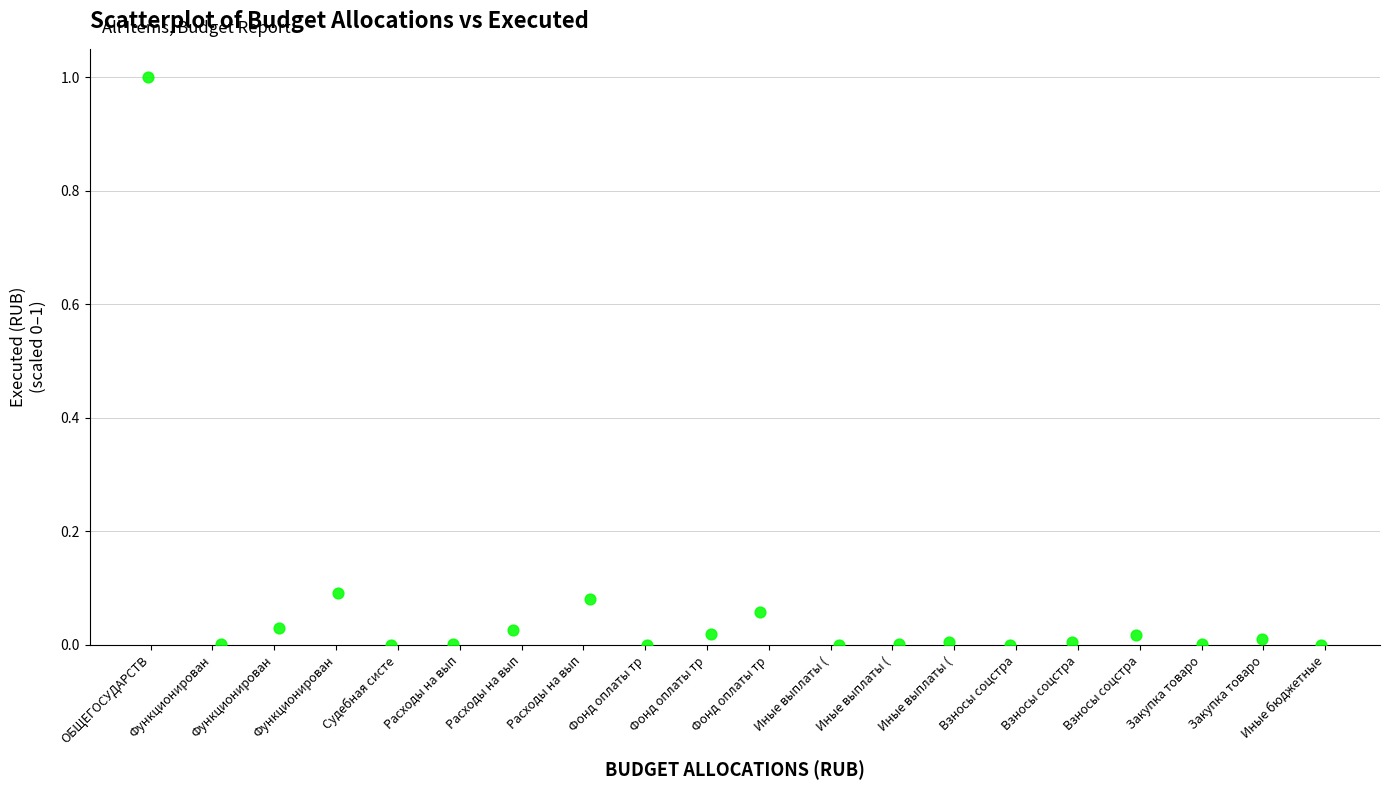

What is the range of X values (max minus min)?

19.0